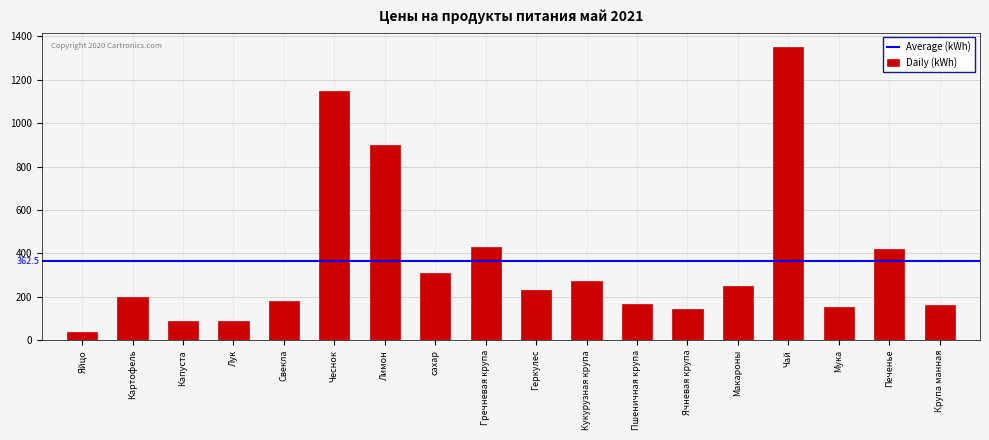

Approximately how many times larger is the value at сахар compared to Мука?

2.1